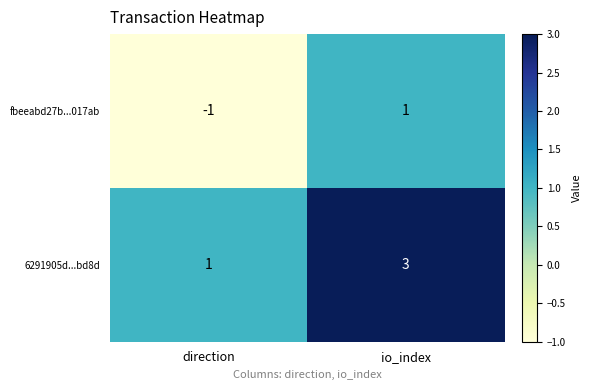

What is the sum of all 6291905d...bd8d values?

4